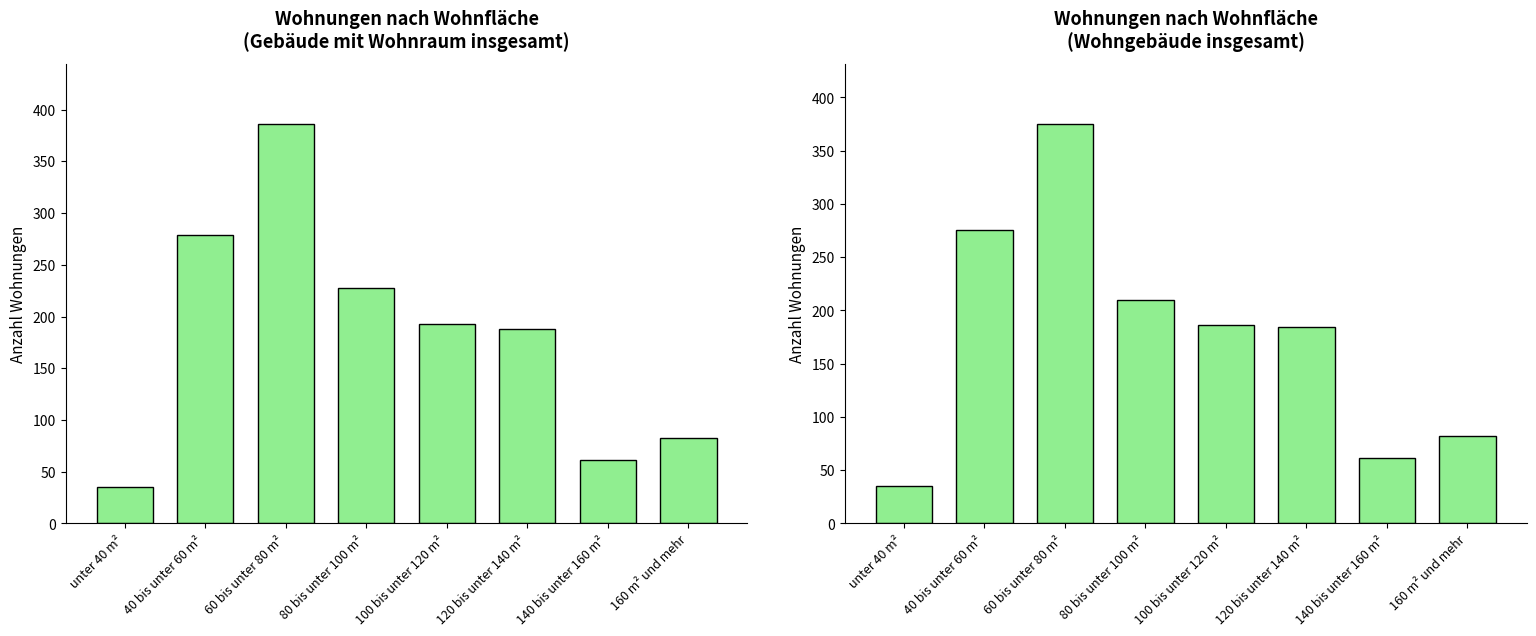

Is the value of Wohnungen in Gebäuden mit Wohnraum insgesamt at 160 m² und mehr greater than the value of Wohnungen in Wohngebäuden insgesamt at 80 bis unter 100 m²?

No